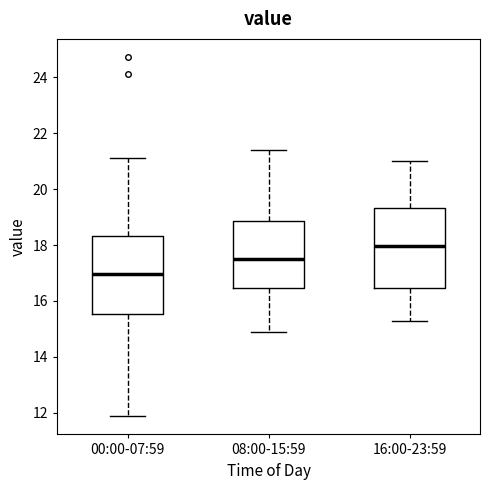

Reading left to right, transcribe this box plot: for each box, give where its median line is, the range the box spans, and where its two whiskers end, as read against the y-axis. The values are not printed on the chart, so give them approximately, as read against the axis.

00:00-07:59: median 17.0, box 15.6 to 18.4, whiskers 11.8 to 21.2
08:00-15:59: median 17.6, box 16.4 to 18.8, whiskers 15.0 to 21.4
16:00-23:59: median 18.0, box 16.4 to 19.4, whiskers 15.4 to 21.0